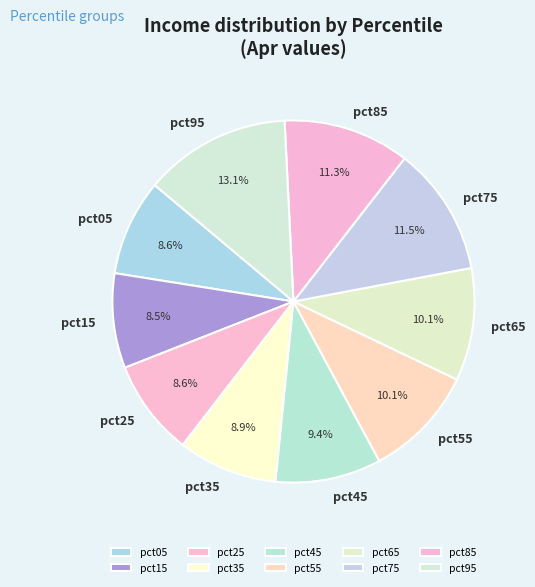

To the nearest percent, what percentage of the pie is pct45?

9%